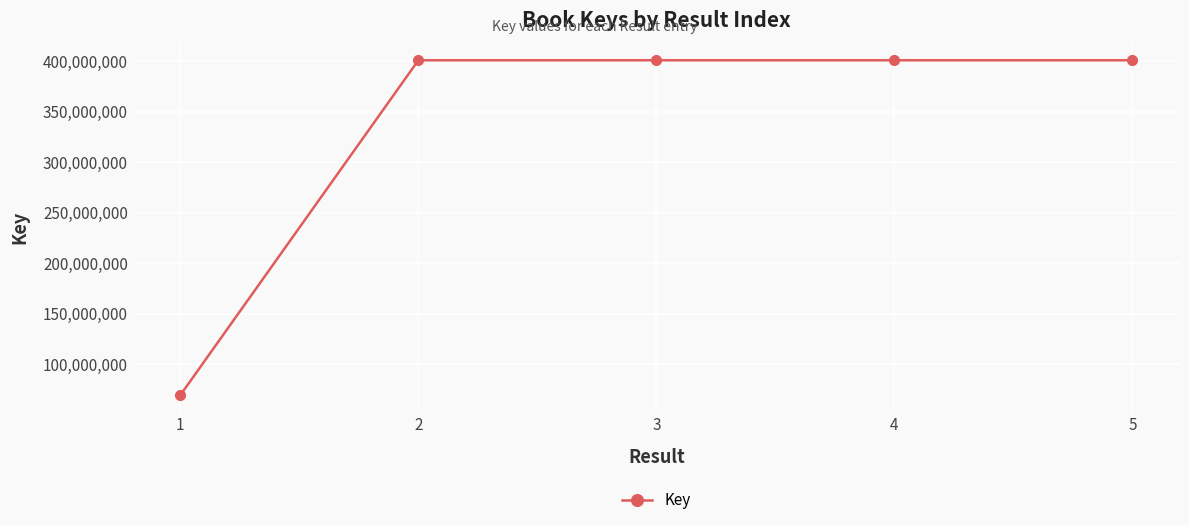

What is the maximum value shown in the chart?

400718675